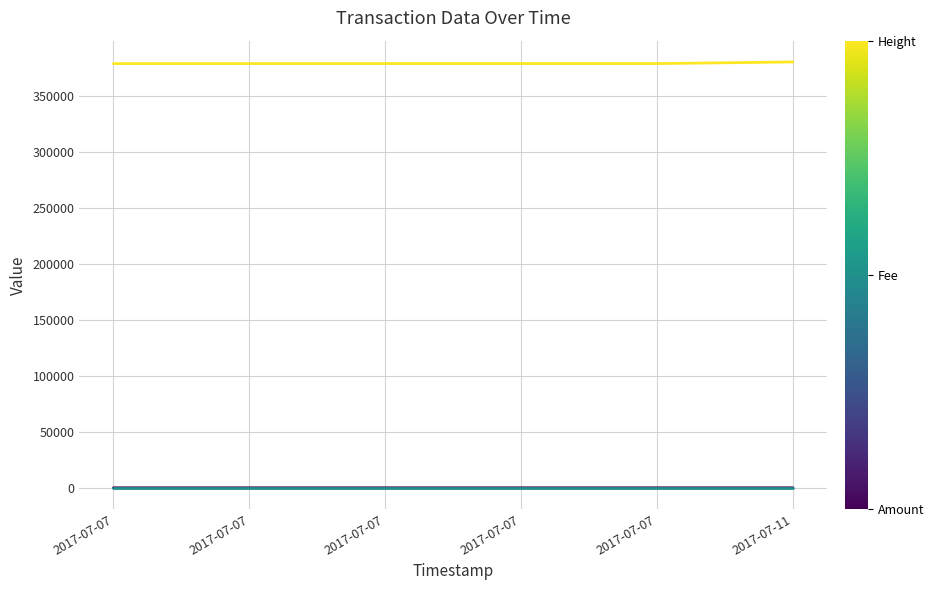

Does the chart have visible grid lines?

Yes